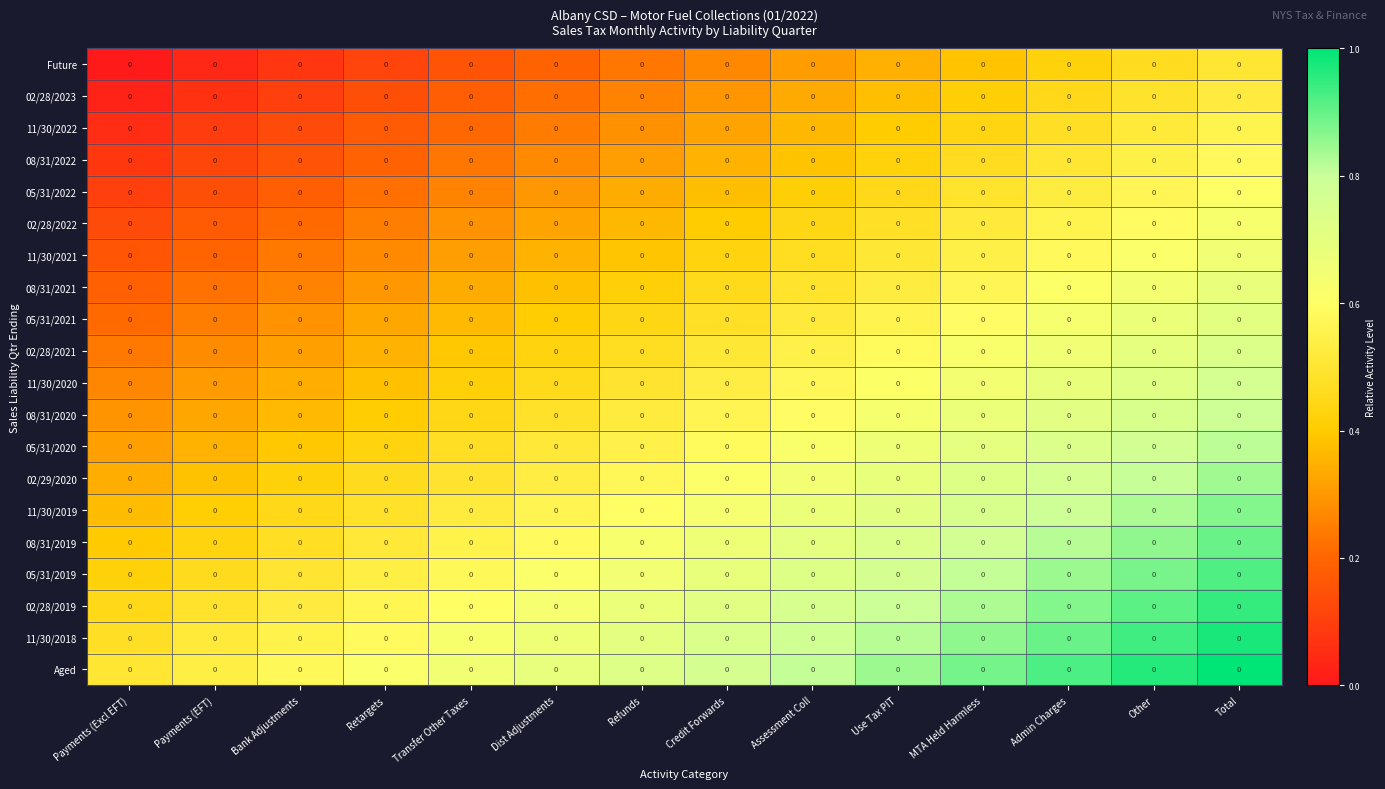

Reading right to left, list all the values displayed in this chart.

Future: Total=0.0	Other=0.0	Admin Charges=0.0	MTA Held Harmless=0.0	Use Tax PIT=0.0	Assessment Coll=0.0	Credit Forwards=0.0	Refunds=0.0	Dist Adjustments=0.0	Transfer Other Taxes=0.0	Retargets=0.0	Bank Adjustments=0.0	Payments (EFT)=0.0	Payments (Excl EFT)=0.0
02/28/2023: Total=0.0	Other=0.0	Admin Charges=0.0	MTA Held Harmless=0.0	Use Tax PIT=0.0	Assessment Coll=0.0	Credit Forwards=0.0	Refunds=0.0	Dist Adjustments=0.0	Transfer Other Taxes=0.0	Retargets=0.0	Bank Adjustments=0.0	Payments (EFT)=0.0	Payments (Excl EFT)=0.0
11/30/2022: Total=0.0	Other=0.0	Admin Charges=0.0	MTA Held Harmless=0.0	Use Tax PIT=0.0	Assessment Coll=0.0	Credit Forwards=0.0	Refunds=0.0	Dist Adjustments=0.0	Transfer Other Taxes=0.0	Retargets=0.0	Bank Adjustments=0.0	Payments (EFT)=0.0	Payments (Excl EFT)=0.0
08/31/2022: Total=0.0	Other=0.0	Admin Charges=0.0	MTA Held Harmless=0.0	Use Tax PIT=0.0	Assessment Coll=0.0	Credit Forwards=0.0	Refunds=0.0	Dist Adjustments=0.0	Transfer Other Taxes=0.0	Retargets=0.0	Bank Adjustments=0.0	Payments (EFT)=0.0	Payments (Excl EFT)=0.0
05/31/2022: Total=0.0	Other=0.0	Admin Charges=0.0	MTA Held Harmless=0.0	Use Tax PIT=0.0	Assessment Coll=0.0	Credit Forwards=0.0	Refunds=0.0	Dist Adjustments=0.0	Transfer Other Taxes=0.0	Retargets=0.0	Bank Adjustments=0.0	Payments (EFT)=0.0	Payments (Excl EFT)=0.0
02/28/2022: Total=0.0	Other=0.0	Admin Charges=0.0	MTA Held Harmless=0.0	Use Tax PIT=0.0	Assessment Coll=0.0	Credit Forwards=0.0	Refunds=0.0	Dist Adjustments=0.0	Transfer Other Taxes=0.0	Retargets=0.0	Bank Adjustments=0.0	Payments (EFT)=0.0	Payments (Excl EFT)=0.0
11/30/2021: Total=0.0	Other=0.0	Admin Charges=0.0	MTA Held Harmless=0.0	Use Tax PIT=0.0	Assessment Coll=0.0	Credit Forwards=0.0	Refunds=0.0	Dist Adjustments=0.0	Transfer Other Taxes=0.0	Retargets=0.0	Bank Adjustments=0.0	Payments (EFT)=0.0	Payments (Excl EFT)=0.0
08/31/2021: Total=0.0	Other=0.0	Admin Charges=0.0	MTA Held Harmless=0.0	Use Tax PIT=0.0	Assessment Coll=0.0	Credit Forwards=0.0	Refunds=0.0	Dist Adjustments=0.0	Transfer Other Taxes=0.0	Retargets=0.0	Bank Adjustments=0.0	Payments (EFT)=0.0	Payments (Excl EFT)=0.0
05/31/2021: Total=0.0	Other=0.0	Admin Charges=0.0	MTA Held Harmless=0.0	Use Tax PIT=0.0	Assessment Coll=0.0	Credit Forwards=0.0	Refunds=0.0	Dist Adjustments=0.0	Transfer Other Taxes=0.0	Retargets=0.0	Bank Adjustments=0.0	Payments (EFT)=0.0	Payments (Excl EFT)=0.0
02/28/2021: Total=0.0	Other=0.0	Admin Charges=0.0	MTA Held Harmless=0.0	Use Tax PIT=0.0	Assessment Coll=0.0	Credit Forwards=0.0	Refunds=0.0	Dist Adjustments=0.0	Transfer Other Taxes=0.0	Retargets=0.0	Bank Adjustments=0.0	Payments (EFT)=0.0	Payments (Excl EFT)=0.0
11/30/2020: Total=0.0	Other=0.0	Admin Charges=0.0	MTA Held Harmless=0.0	Use Tax PIT=0.0	Assessment Coll=0.0	Credit Forwards=0.0	Refunds=0.0	Dist Adjustments=0.0	Transfer Other Taxes=0.0	Retargets=0.0	Bank Adjustments=0.0	Payments (EFT)=0.0	Payments (Excl EFT)=0.0
08/31/2020: Total=0.0	Other=0.0	Admin Charges=0.0	MTA Held Harmless=0.0	Use Tax PIT=0.0	Assessment Coll=0.0	Credit Forwards=0.0	Refunds=0.0	Dist Adjustments=0.0	Transfer Other Taxes=0.0	Retargets=0.0	Bank Adjustments=0.0	Payments (EFT)=0.0	Payments (Excl EFT)=0.0
05/31/2020: Total=0.0	Other=0.0	Admin Charges=0.0	MTA Held Harmless=0.0	Use Tax PIT=0.0	Assessment Coll=0.0	Credit Forwards=0.0	Refunds=0.0	Dist Adjustments=0.0	Transfer Other Taxes=0.0	Retargets=0.0	Bank Adjustments=0.0	Payments (EFT)=0.0	Payments (Excl EFT)=0.0
02/29/2020: Total=0.0	Other=0.0	Admin Charges=0.0	MTA Held Harmless=0.0	Use Tax PIT=0.0	Assessment Coll=0.0	Credit Forwards=0.0	Refunds=0.0	Dist Adjustments=0.0	Transfer Other Taxes=0.0	Retargets=0.0	Bank Adjustments=0.0	Payments (EFT)=0.0	Payments (Excl EFT)=0.0
11/30/2019: Total=0.0	Other=0.0	Admin Charges=0.0	MTA Held Harmless=0.0	Use Tax PIT=0.0	Assessment Coll=0.0	Credit Forwards=0.0	Refunds=0.0	Dist Adjustments=0.0	Transfer Other Taxes=0.0	Retargets=0.0	Bank Adjustments=0.0	Payments (EFT)=0.0	Payments (Excl EFT)=0.0
08/31/2019: Total=0.0	Other=0.0	Admin Charges=0.0	MTA Held Harmless=0.0	Use Tax PIT=0.0	Assessment Coll=0.0	Credit Forwards=0.0	Refunds=0.0	Dist Adjustments=0.0	Transfer Other Taxes=0.0	Retargets=0.0	Bank Adjustments=0.0	Payments (EFT)=0.0	Payments (Excl EFT)=0.0
05/31/2019: Total=0.0	Other=0.0	Admin Charges=0.0	MTA Held Harmless=0.0	Use Tax PIT=0.0	Assessment Coll=0.0	Credit Forwards=0.0	Refunds=0.0	Dist Adjustments=0.0	Transfer Other Taxes=0.0	Retargets=0.0	Bank Adjustments=0.0	Payments (EFT)=0.0	Payments (Excl EFT)=0.0
02/28/2019: Total=0.0	Other=0.0	Admin Charges=0.0	MTA Held Harmless=0.0	Use Tax PIT=0.0	Assessment Coll=0.0	Credit Forwards=0.0	Refunds=0.0	Dist Adjustments=0.0	Transfer Other Taxes=0.0	Retargets=0.0	Bank Adjustments=0.0	Payments (EFT)=0.0	Payments (Excl EFT)=0.0
11/30/2018: Total=0.0	Other=0.0	Admin Charges=0.0	MTA Held Harmless=0.0	Use Tax PIT=0.0	Assessment Coll=0.0	Credit Forwards=0.0	Refunds=0.0	Dist Adjustments=0.0	Transfer Other Taxes=0.0	Retargets=0.0	Bank Adjustments=0.0	Payments (EFT)=0.0	Payments (Excl EFT)=0.0
Aged: Total=0.0	Other=0.0	Admin Charges=0.0	MTA Held Harmless=0.0	Use Tax PIT=0.0	Assessment Coll=0.0	Credit Forwards=0.0	Refunds=0.0	Dist Adjustments=0.0	Transfer Other Taxes=0.0	Retargets=0.0	Bank Adjustments=0.0	Payments (EFT)=0.0	Payments (Excl EFT)=0.0